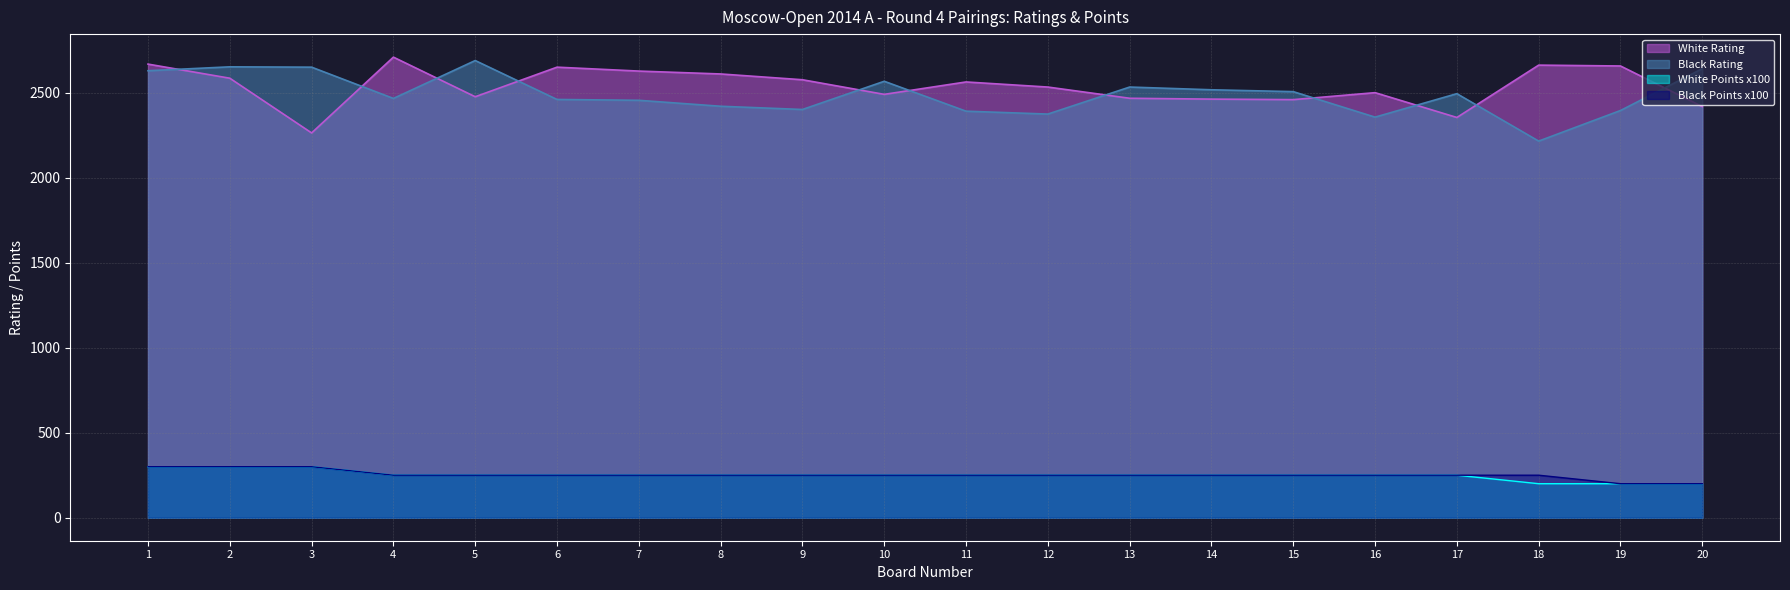

Is it true that Black Points equals 59 at 11?

False